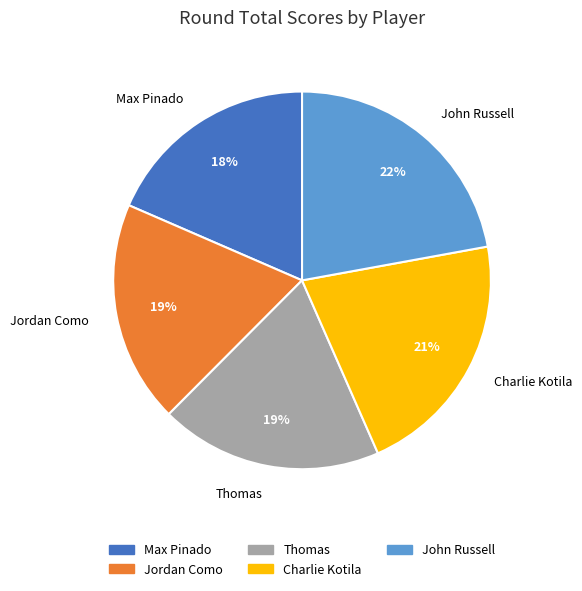

Is it true that John Russell is 11% of the pie?

False